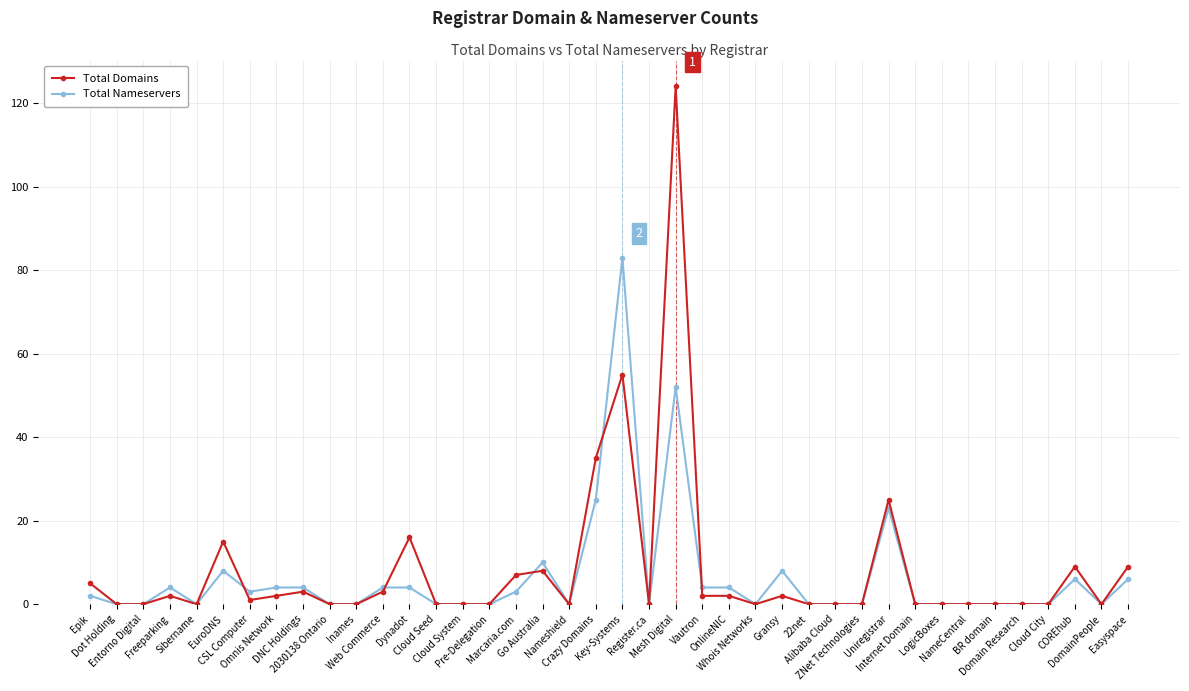

Which series has the widest spread of values?

Total Domains